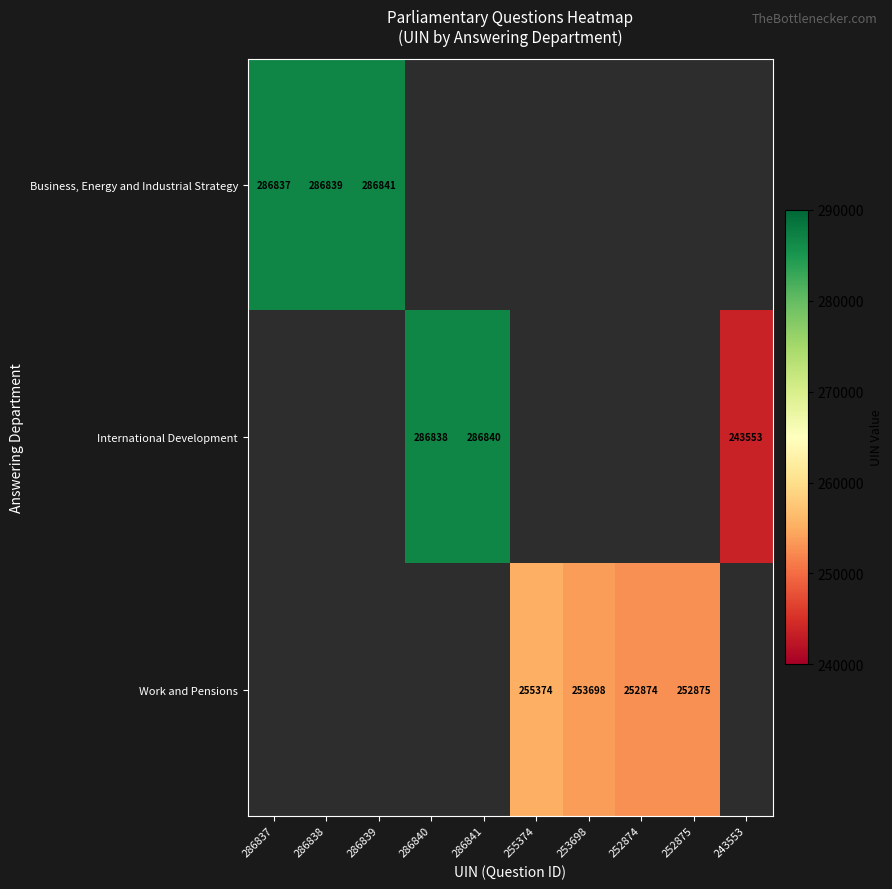

Which series has the largest range (max minus min)?

Business, Energy and Industrial Strategy